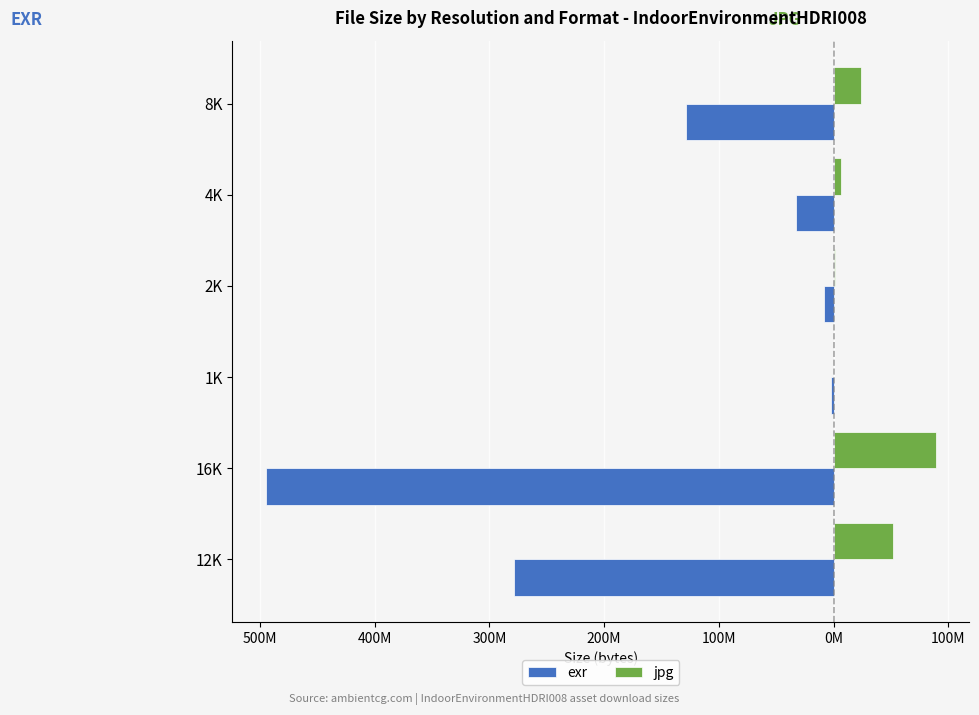

What is the sum of all jpg values?

172968952